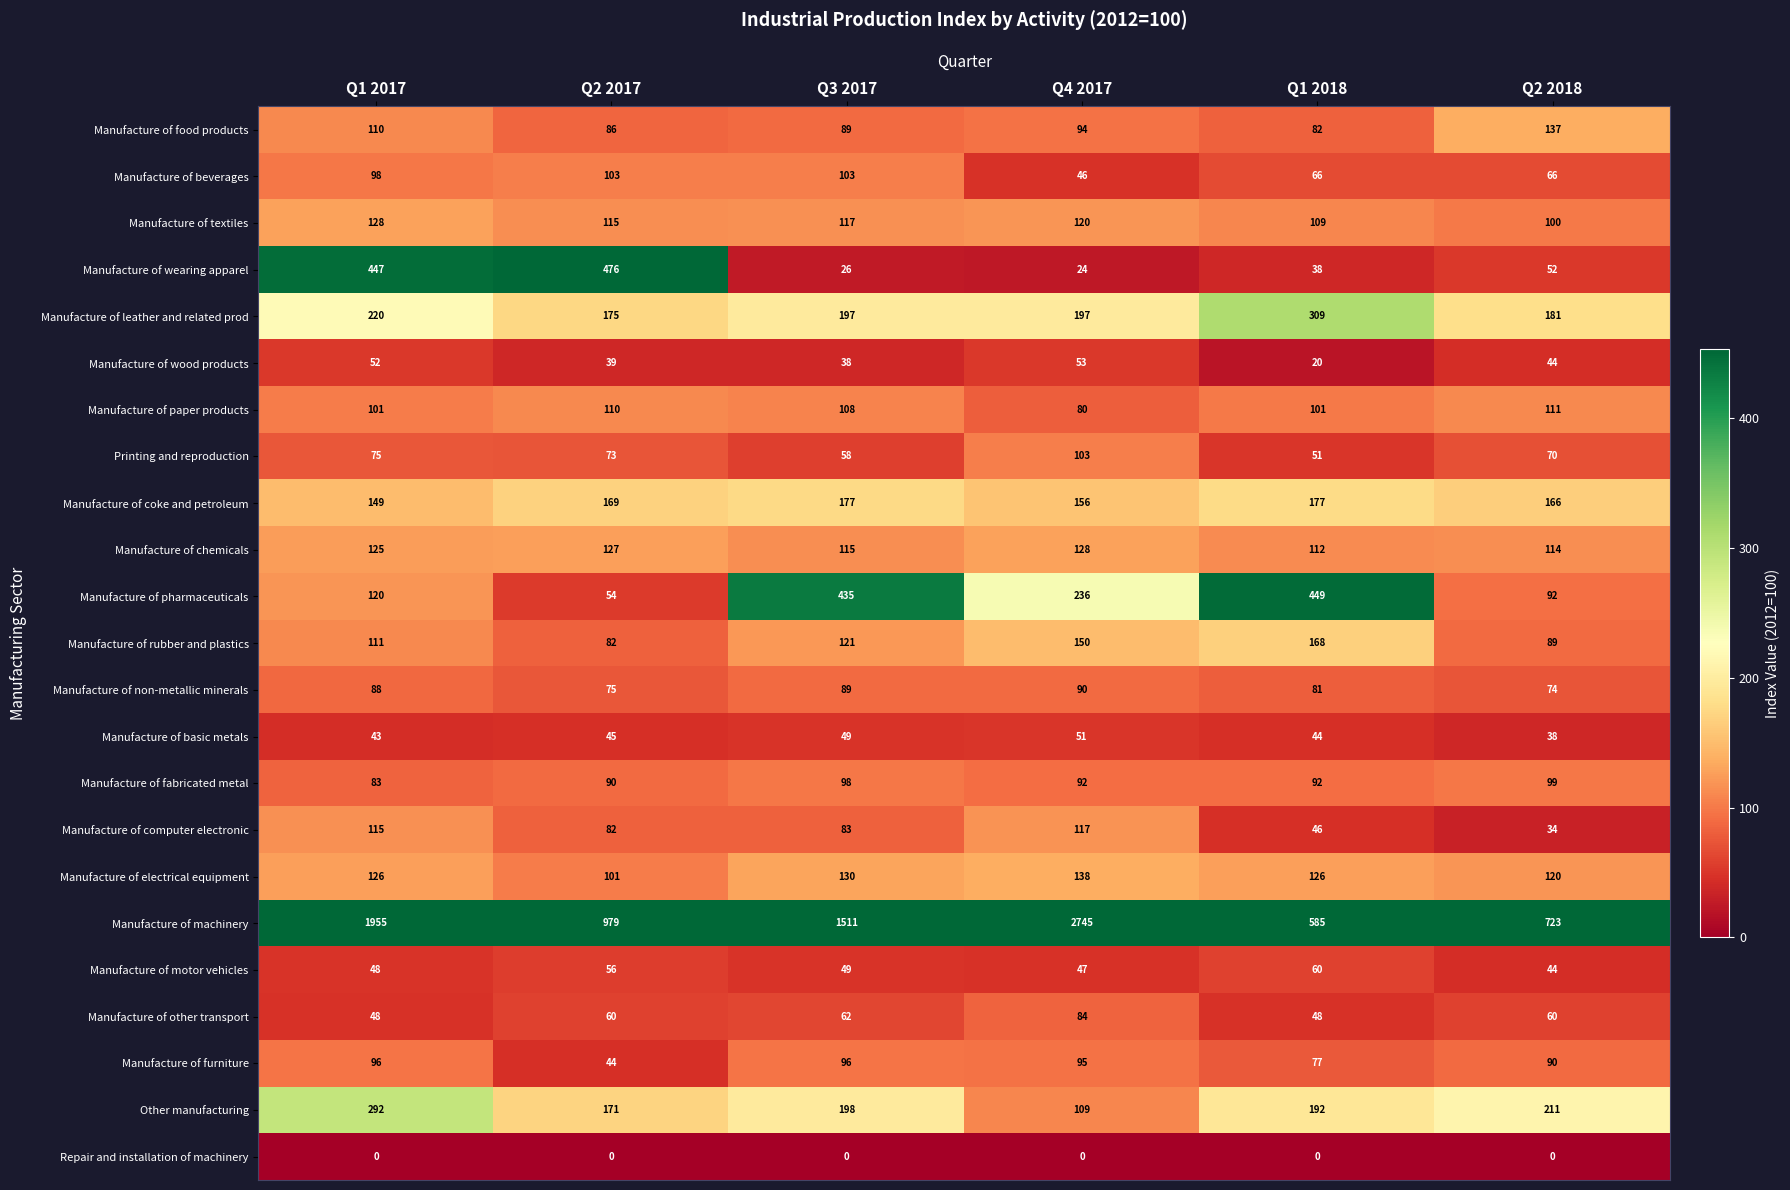

At which label is Manufacture of electrical equipment closest to 119?

Q2 2018